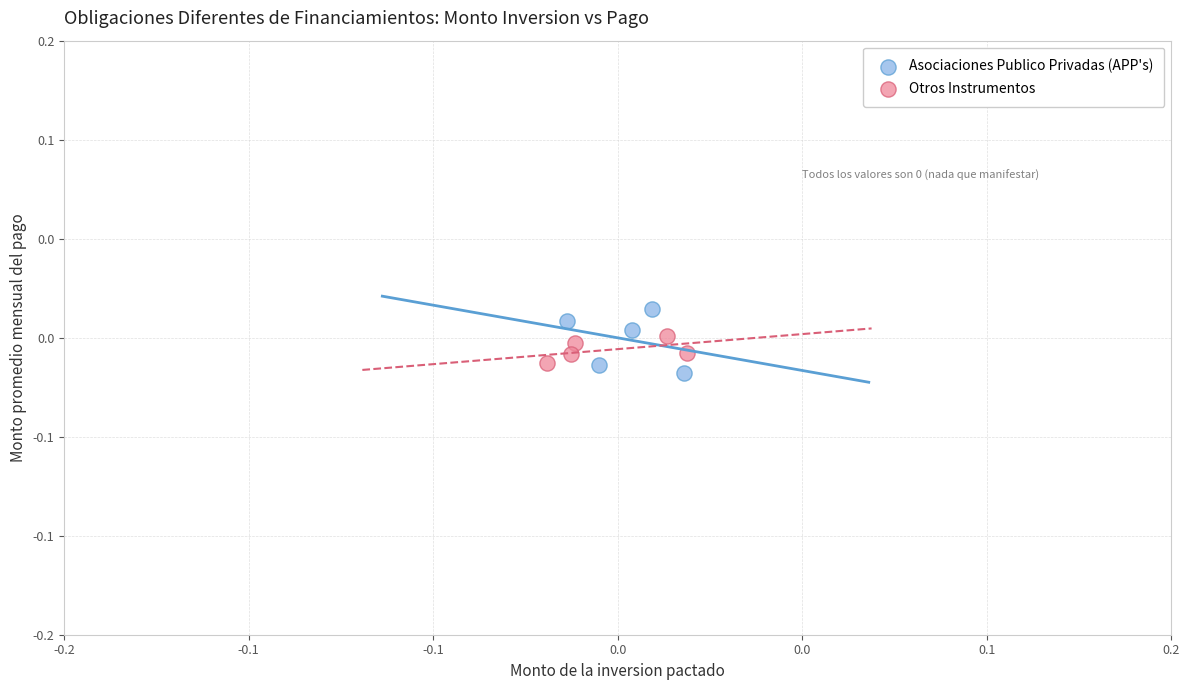

What are all the series names shown in the legend?

Asociaciones Publico Privadas (APP's), Otros Instrumentos